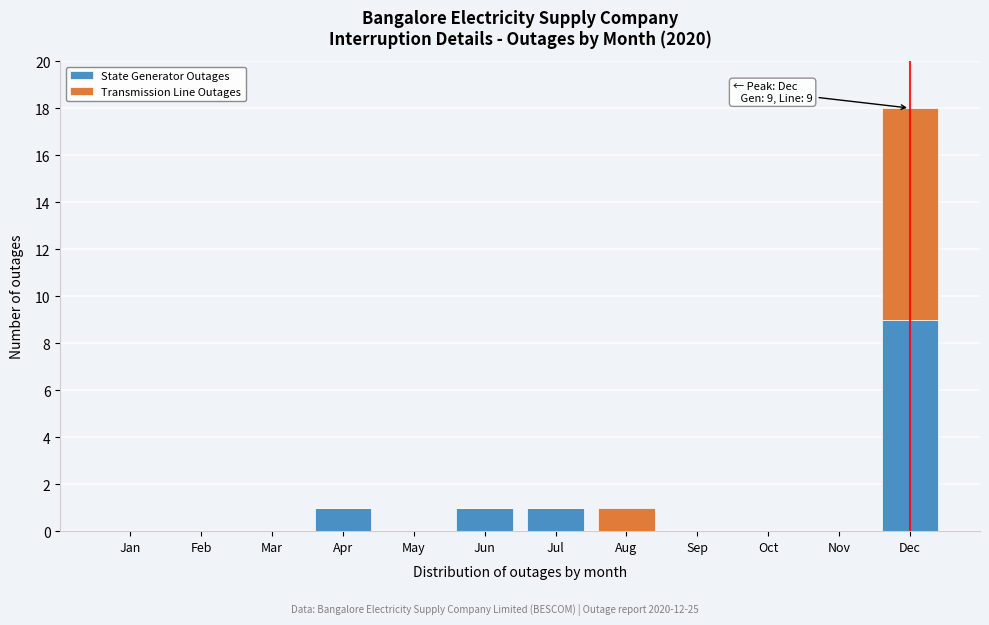

Reading left to right, what are the values for State Generator Outages?

Jan=0	Feb=0	Mar=0	Apr=1	May=0	Jun=1	Jul=1	Aug=0	Sep=0	Oct=0	Nov=0	Dec=9